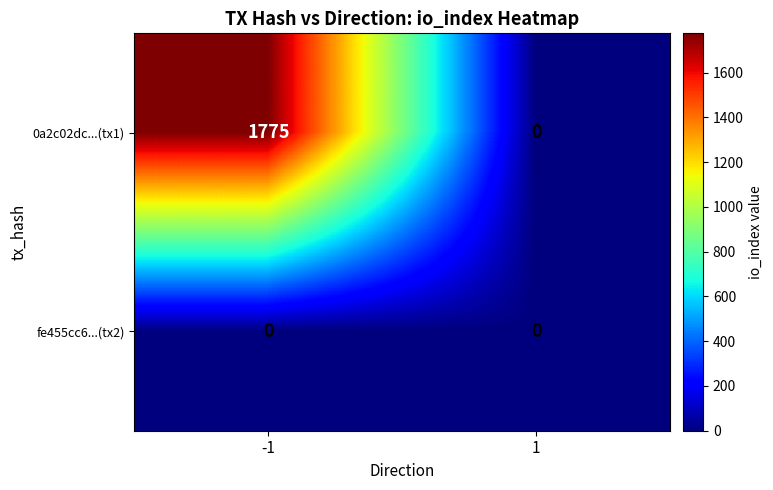

Which series has the widest spread of values?

0a2c02dc...(tx1)